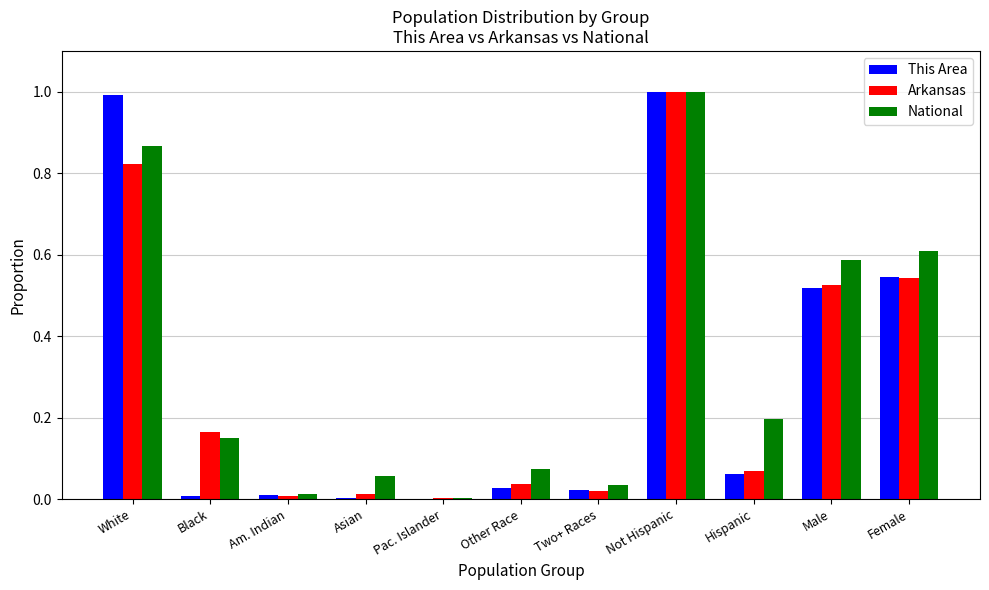

What is the maximum value shown in the chart?

1.0